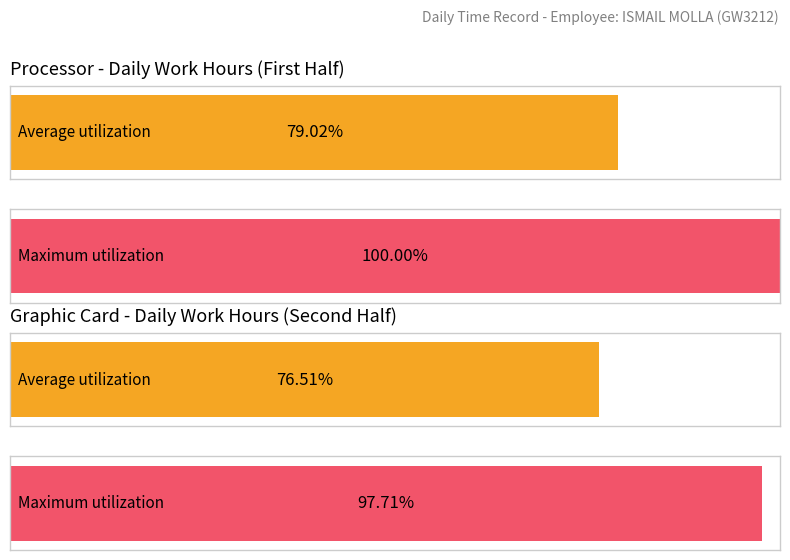

Does the chart contain any negative values?

No